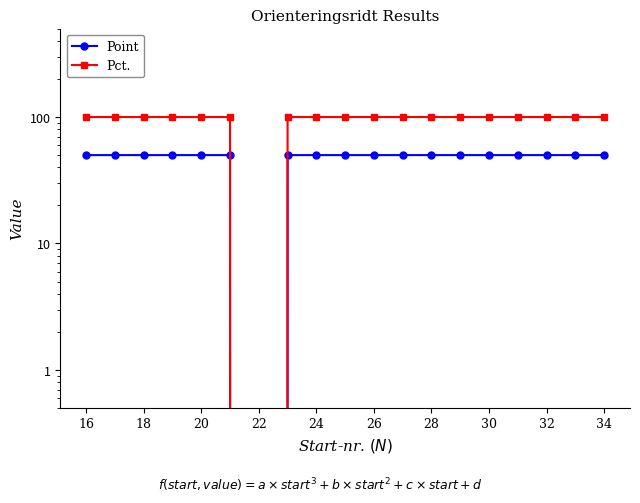

What is the difference between the maximum and minimum values in the Point series?

50